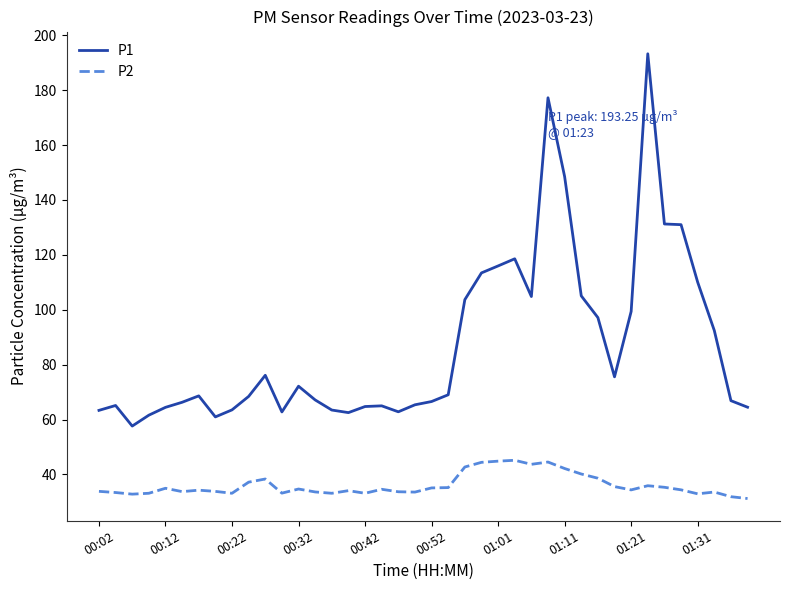

Rank the series by their average value, from highest to lowest.

P1, P2